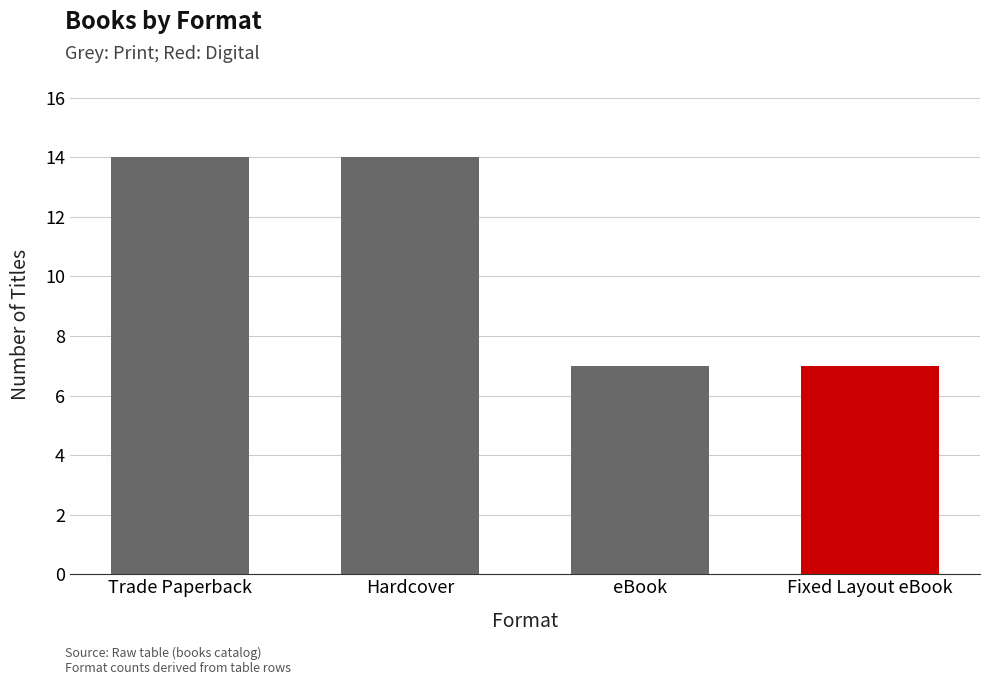

What is the label of the 2nd bar from the left?

Hardcover